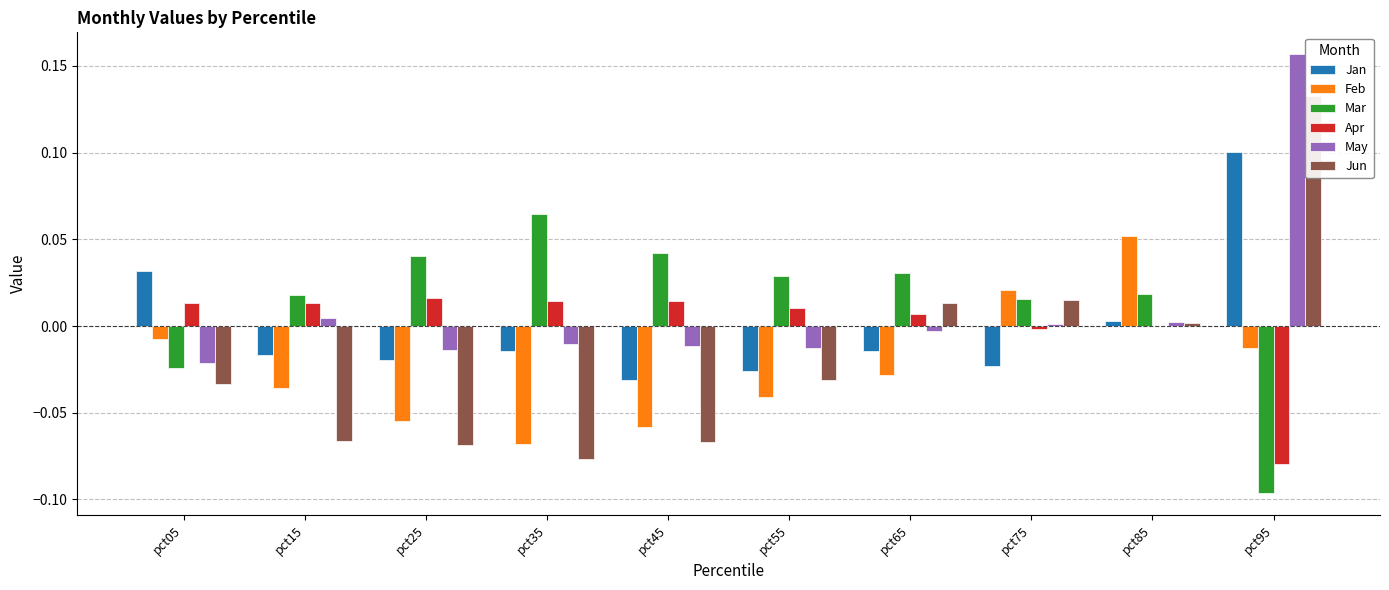

True or false: May has a value of -0.0 at pct05.

False